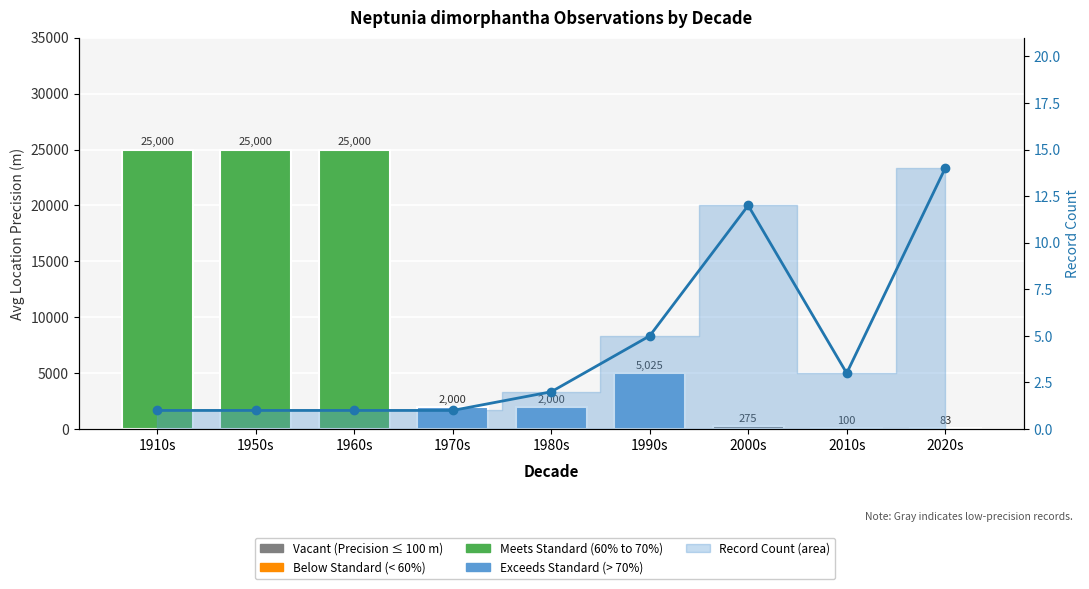

What is the smallest value displayed?

1